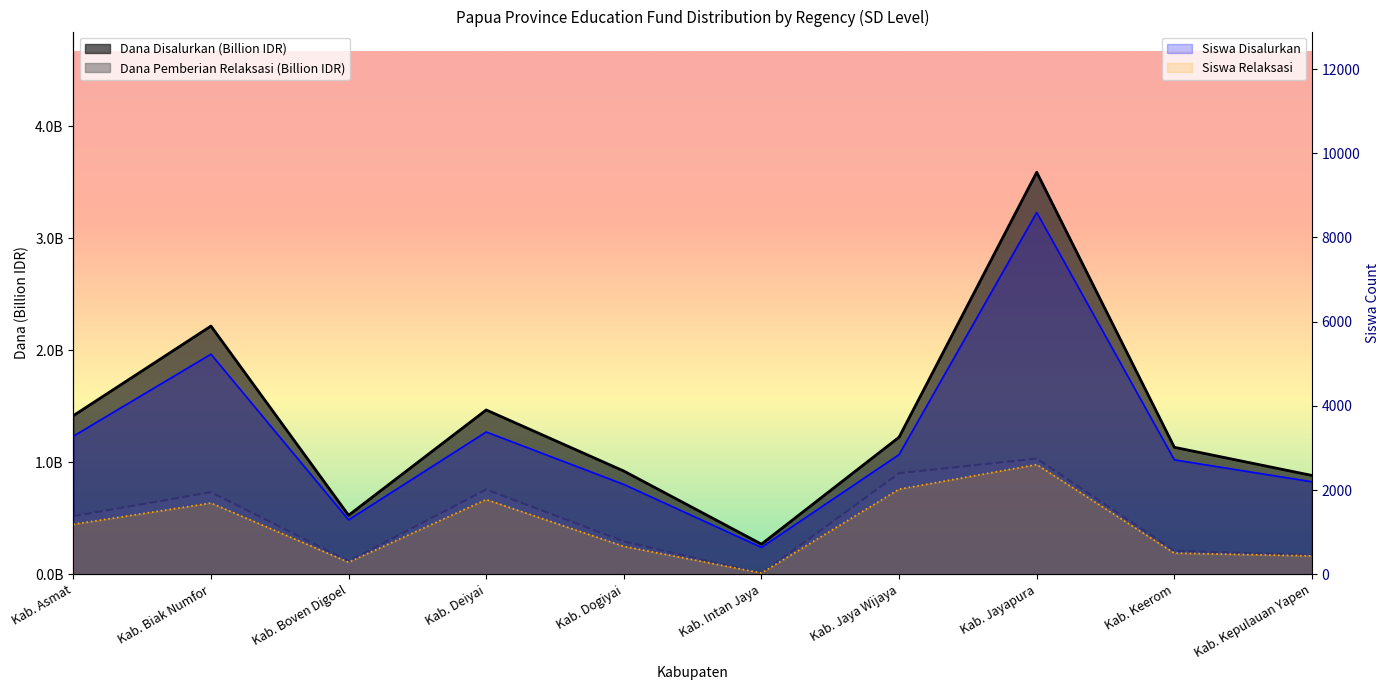

What is the sum of the Dana Disalurkan values at Kab. Biak Numfor and Kab. Intan Jaya?

2.5